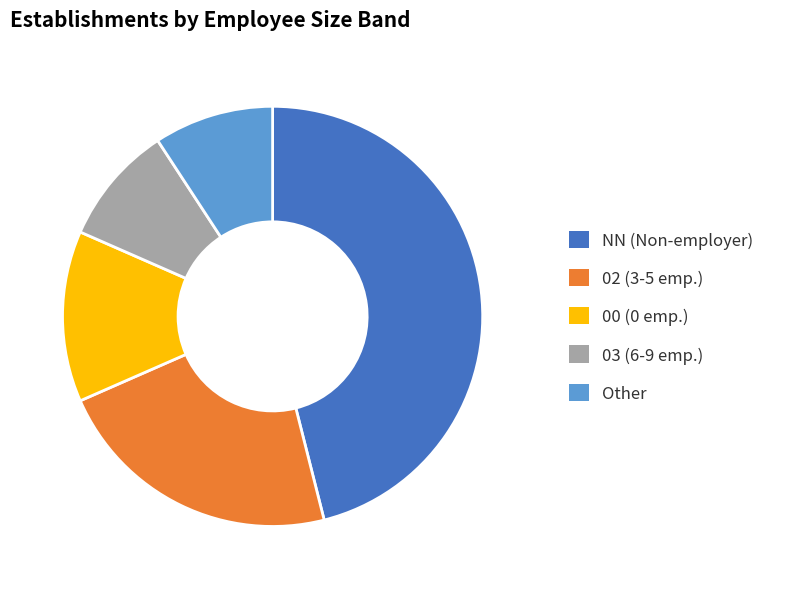

Is there a majority slice in this chart?

No